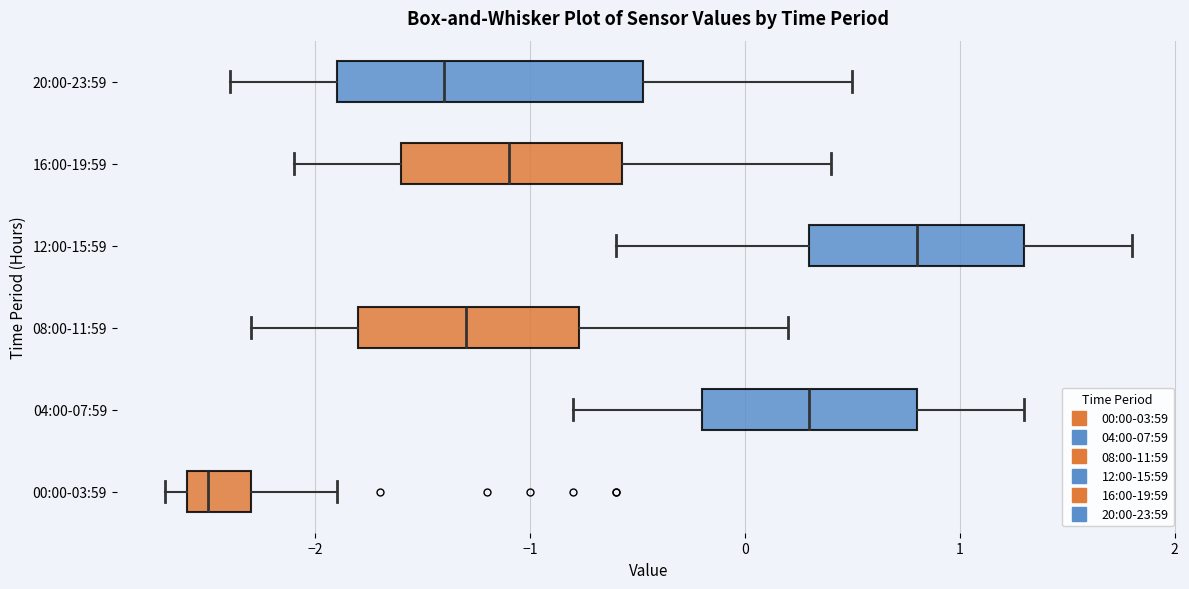

Where does the median line of the box for 20:00-23:59 sit on the x-axis? The values are not printed on the chart, so give them approximately, as read against the axis.

-1.4